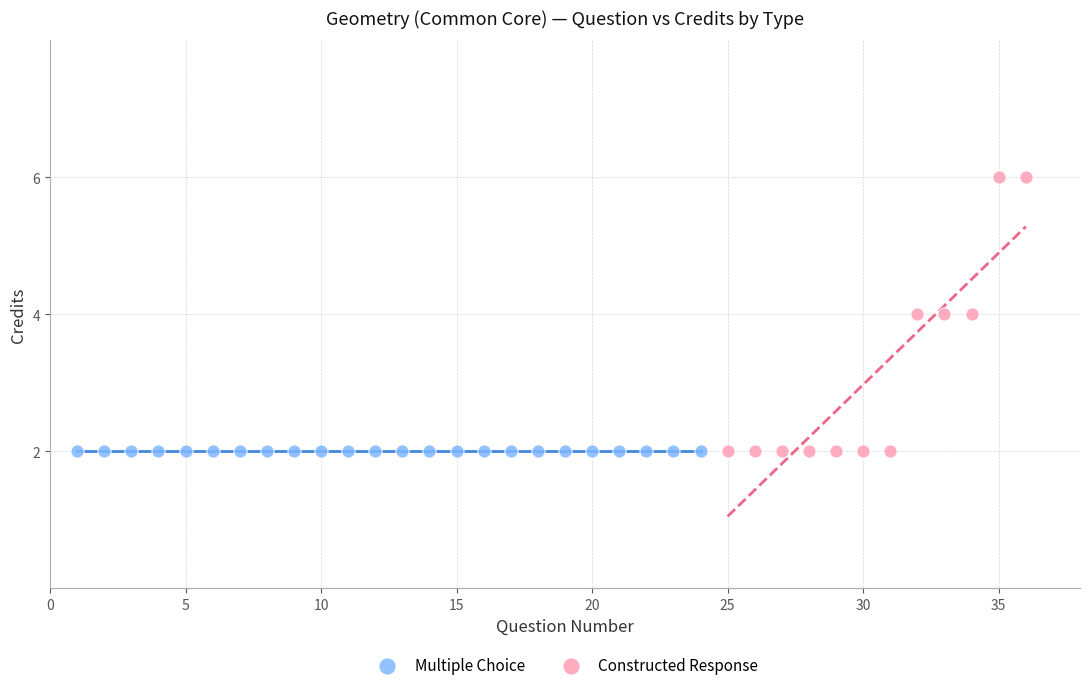

Which series contains the highest Y value?

Constructed Response